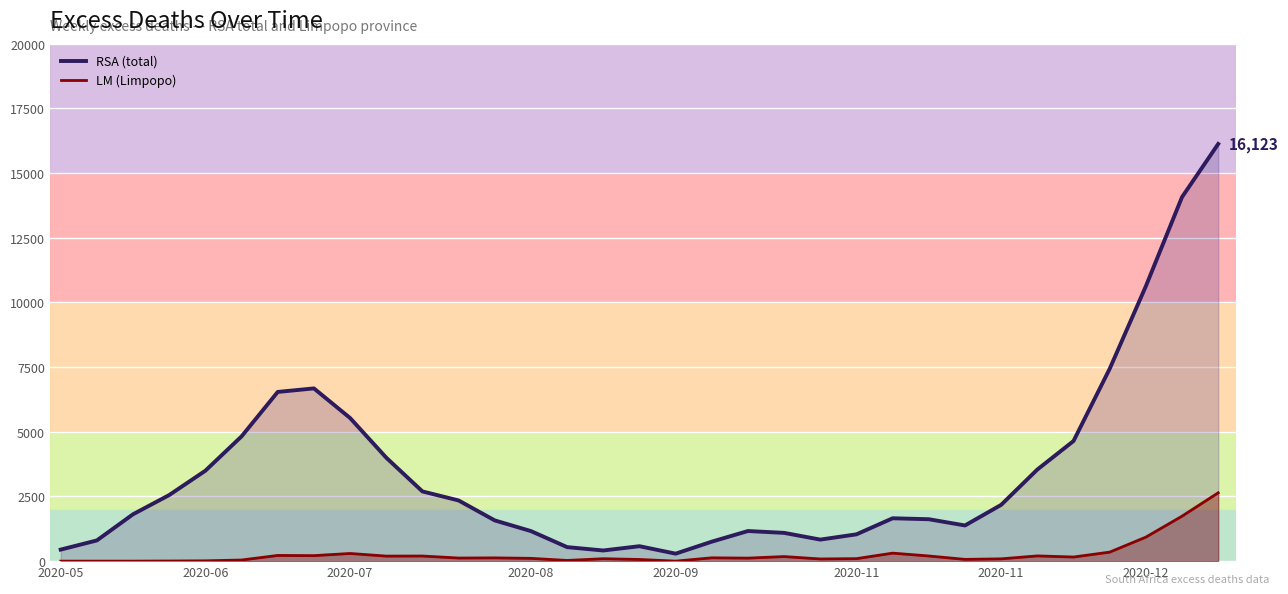

How many data points in RSA (total) are less than 1812?

16